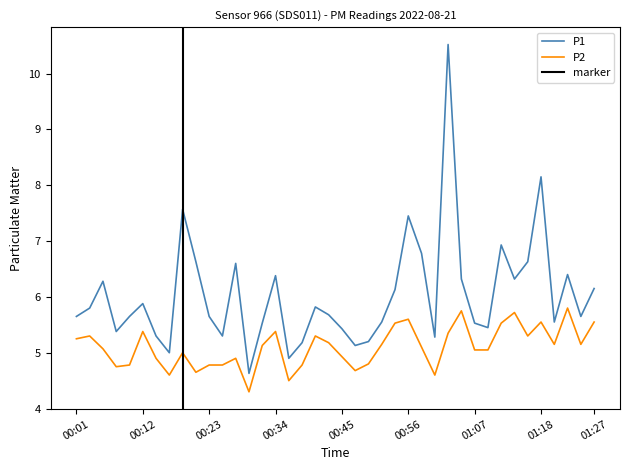

In P2, how many points are higher than both neighbors (excluding endpoints)?

11